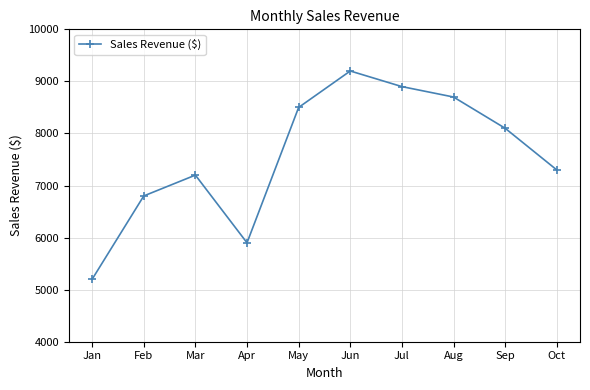

What is the change in value from Sep to Oct?

-800